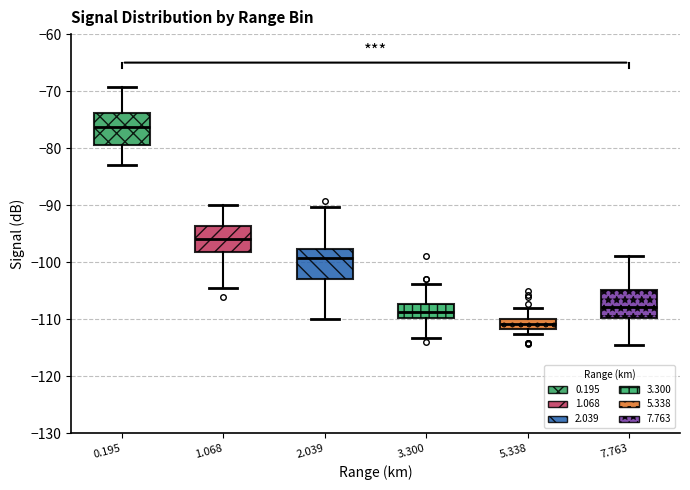

Where is the upper edge of the box at x = 0.195 on the y-axis? The values are not printed on the chart, so give them approximately, as read against the axis.

-74